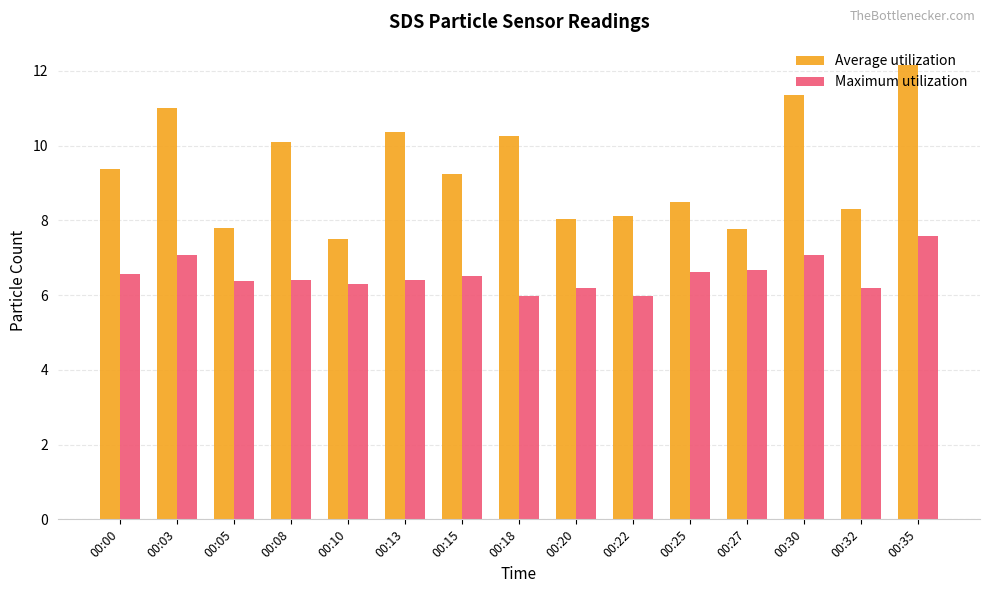

What is the sum of the Average utilization values at 00:08 and 00:32?

18.4